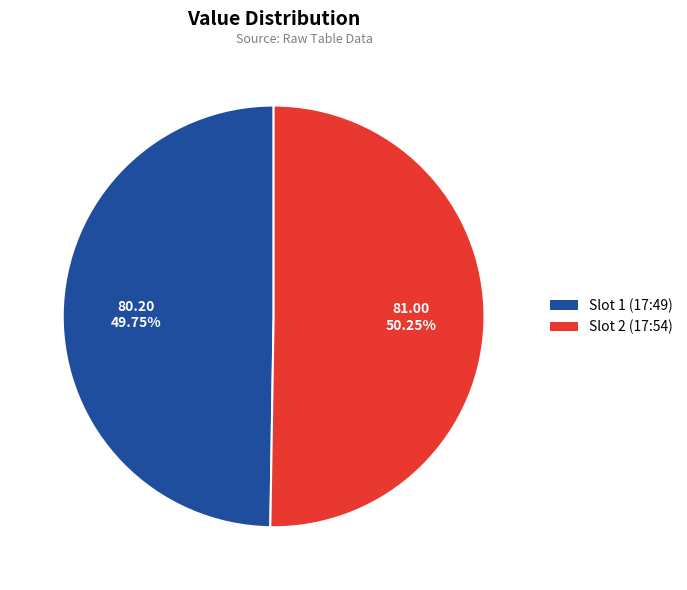

How many segments does this pie chart have?

2